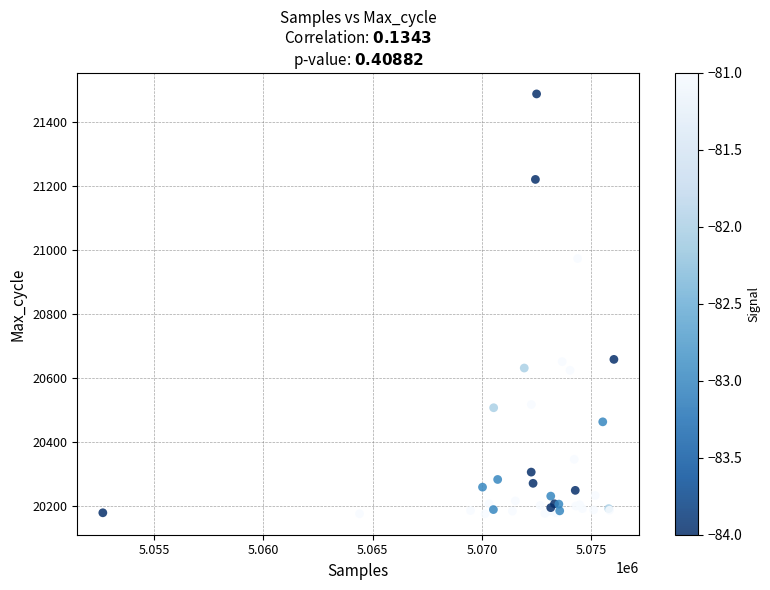

What Y value in the scatter plot is closest to 20832?

20974